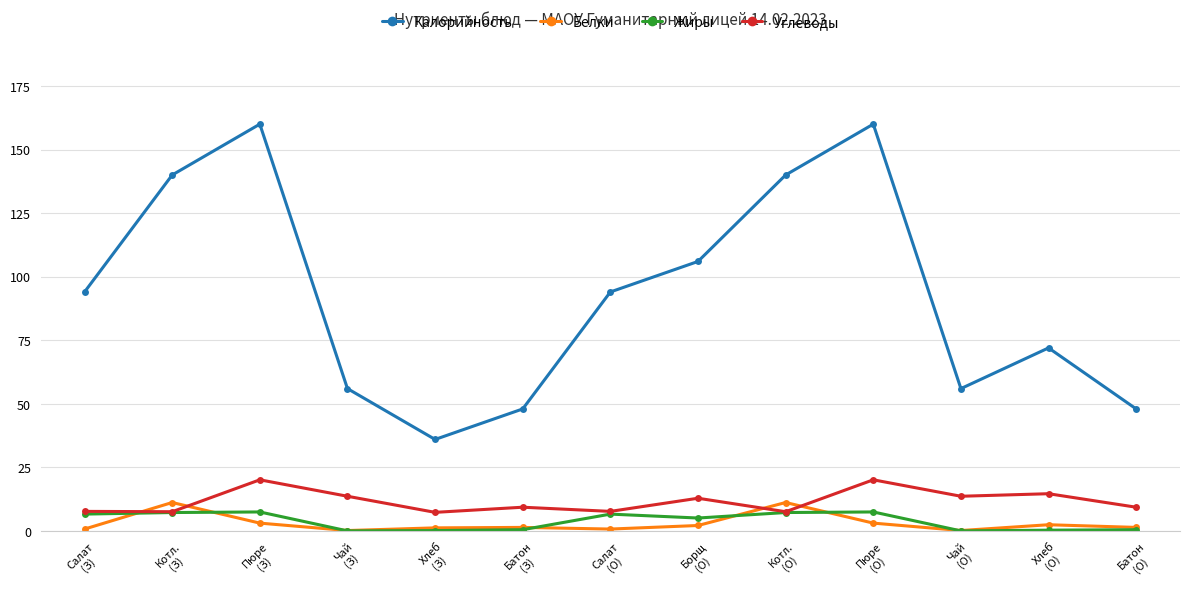

What is the sum of the Жиры values at Салат
(З) and Чай
(О)?

6.7